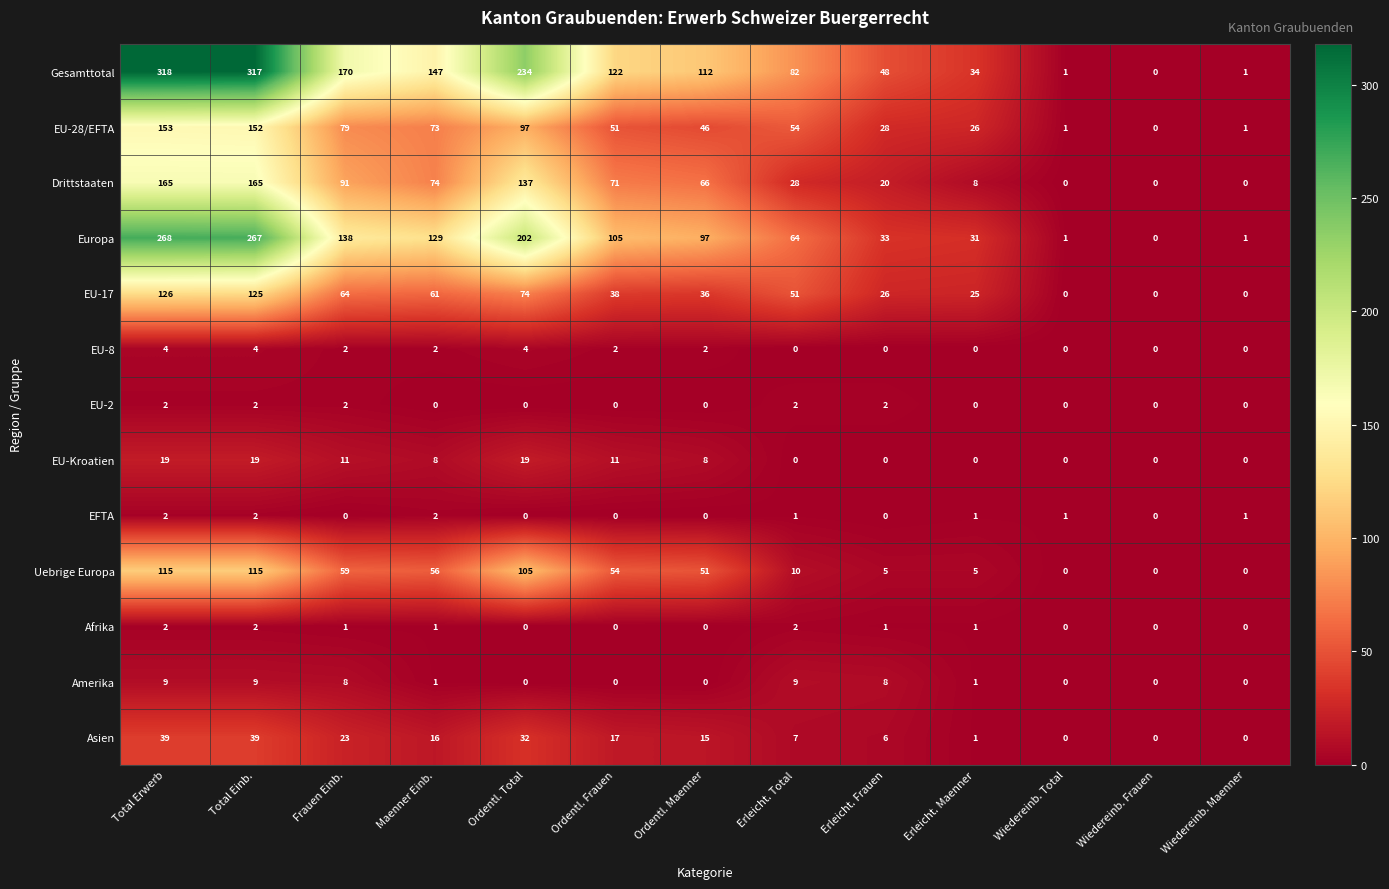

What is the total value across all series at Erleicht. Maenner?

133